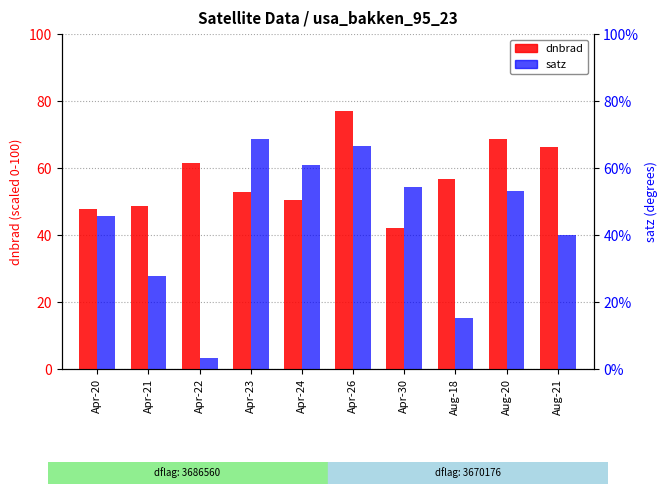

How many data points does each series have?

10